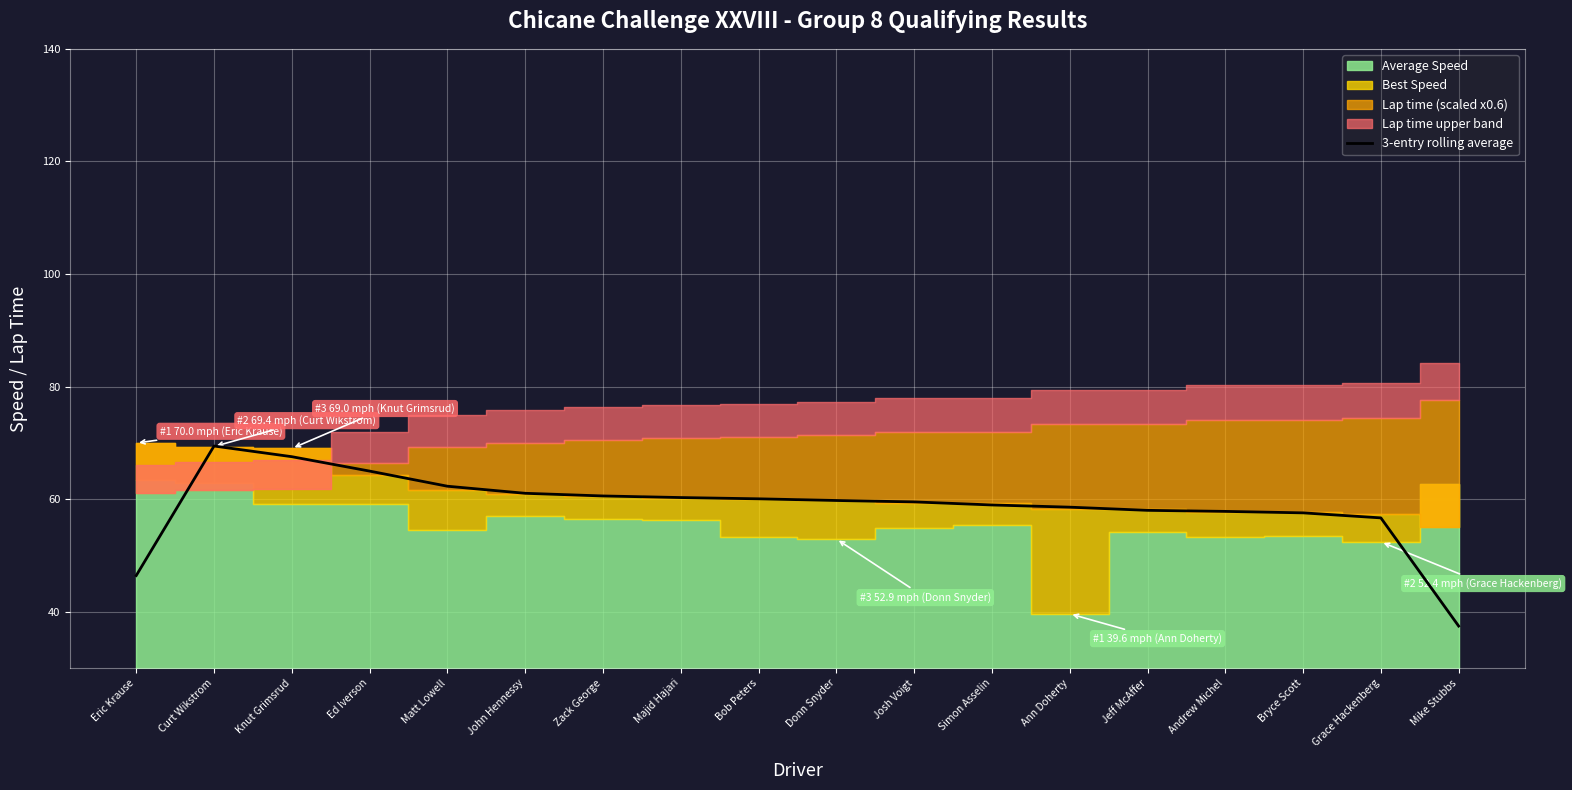

What is the change in value from Zack George to Andrew Michel?

-2.7